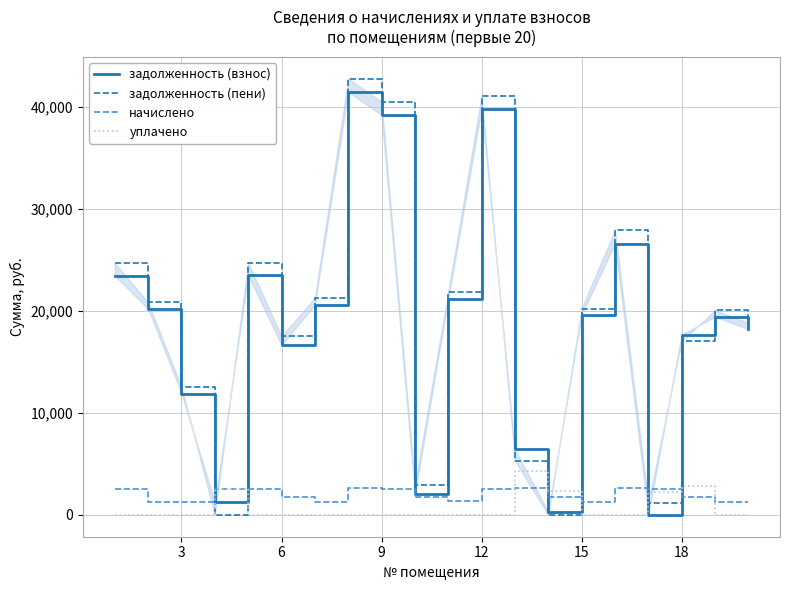

What is the maximum value for начислено?

2644.9